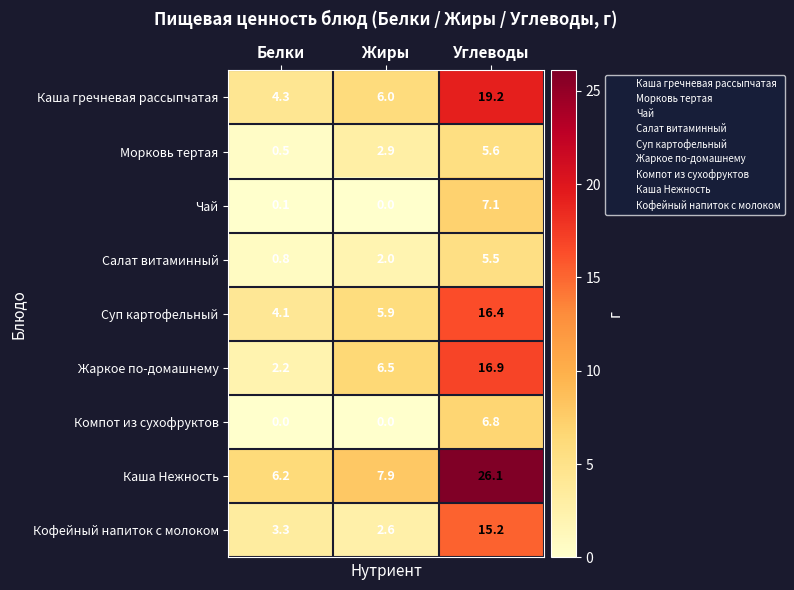

What value does the Жаркое по-домашнему series have at Углеводы?

16.9